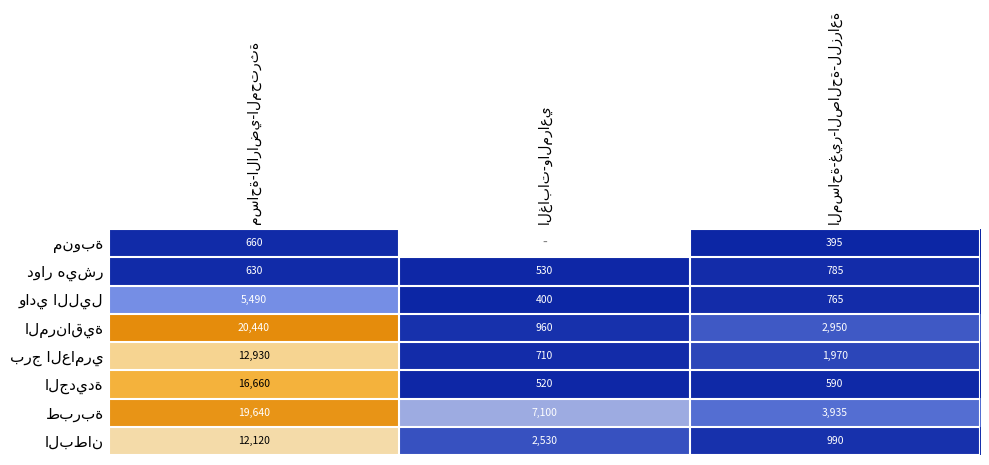

What is the average value of the برج العامري series?

5203.3